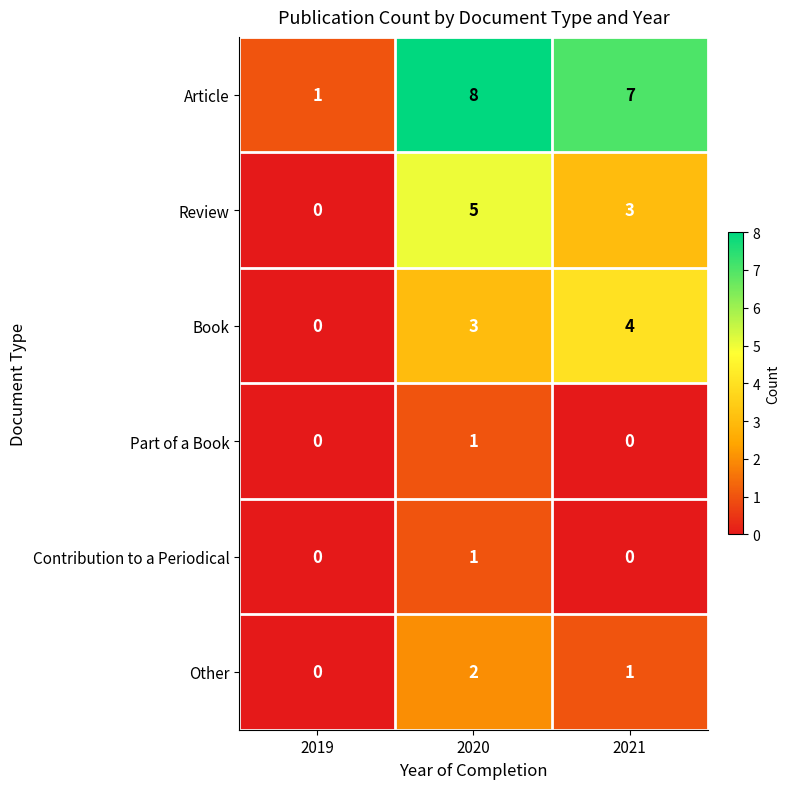

Which series has the widest spread of values?

Article